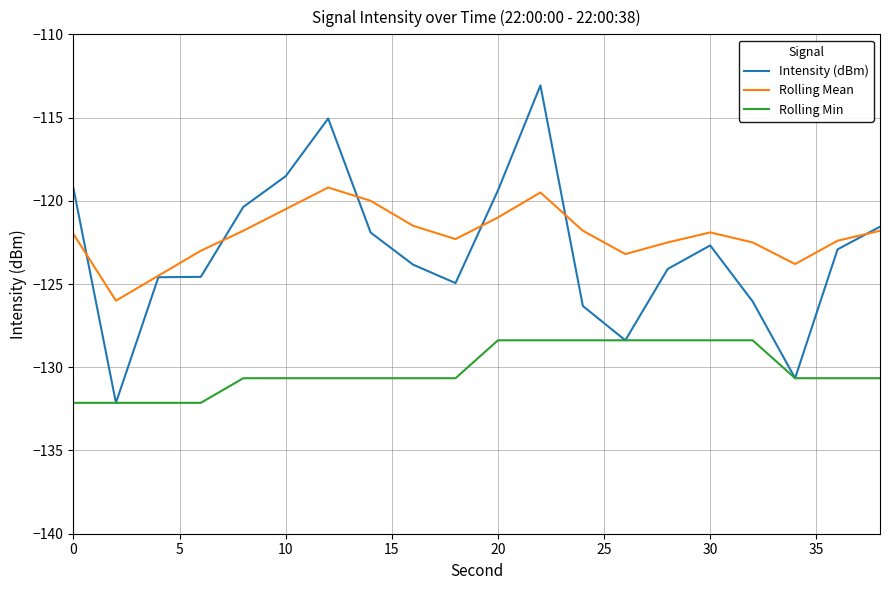

What is the smallest value displayed?

-132.1